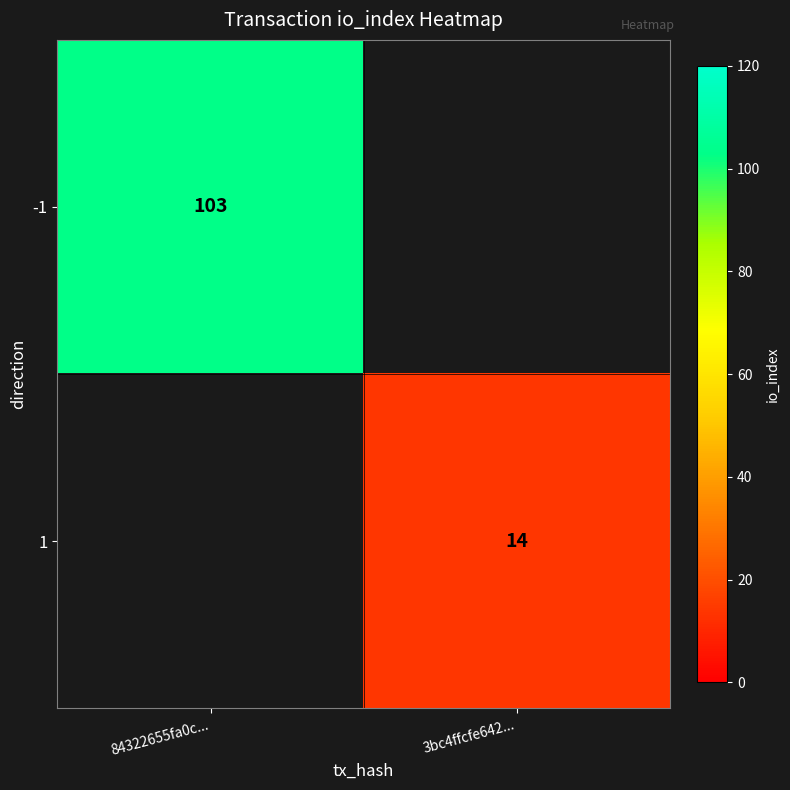

Is it true that 1 equals 19.6 at 3bc4ffcfe642...?

False